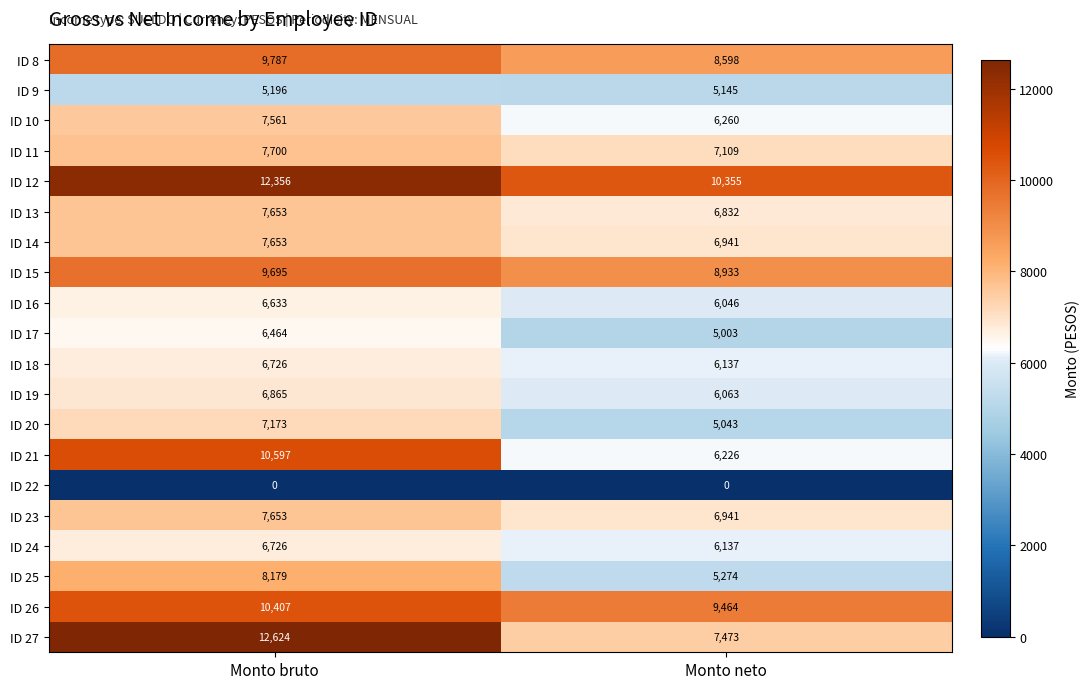

What is the difference between the ID 11 values at Monto neto and Monto bruto?

591